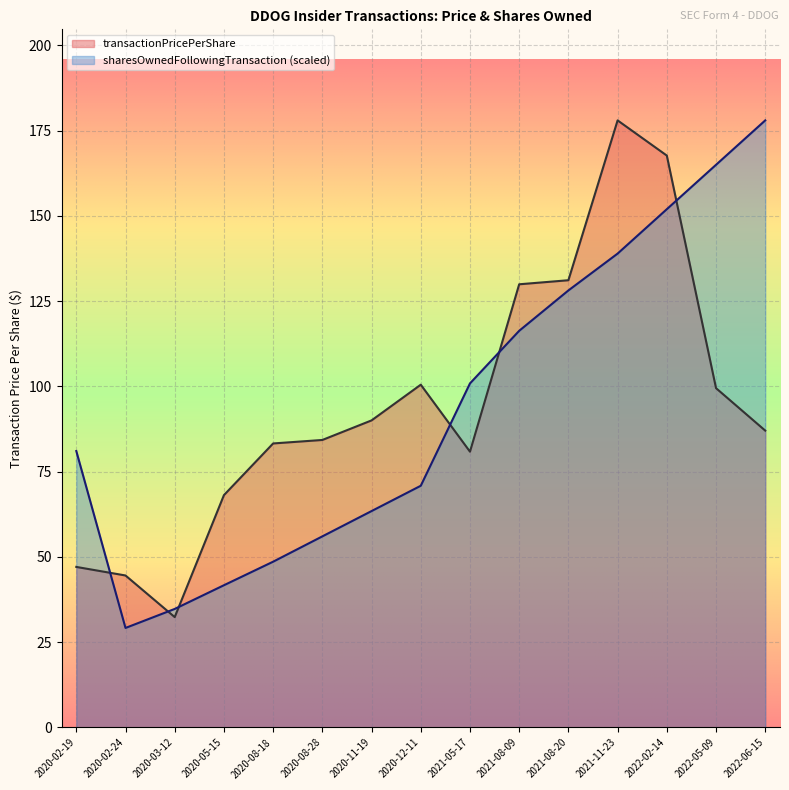

What value does the sharesOwnedFollowingTransaction series have at 2021-11-23?

138.9